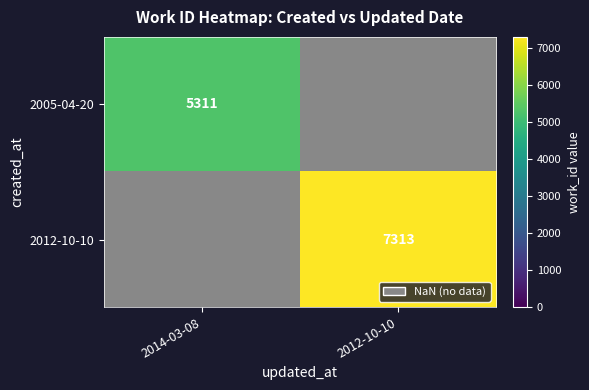

Is it true that 2005-04-20 equals 9375 at 2014-03-08?

False